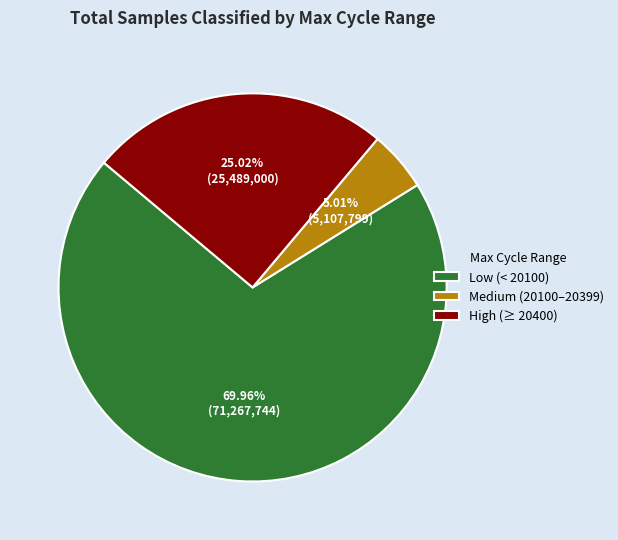

What is the ratio of the value at High (≥ 20400) to the value at Medium (20100–20399)?

5.0